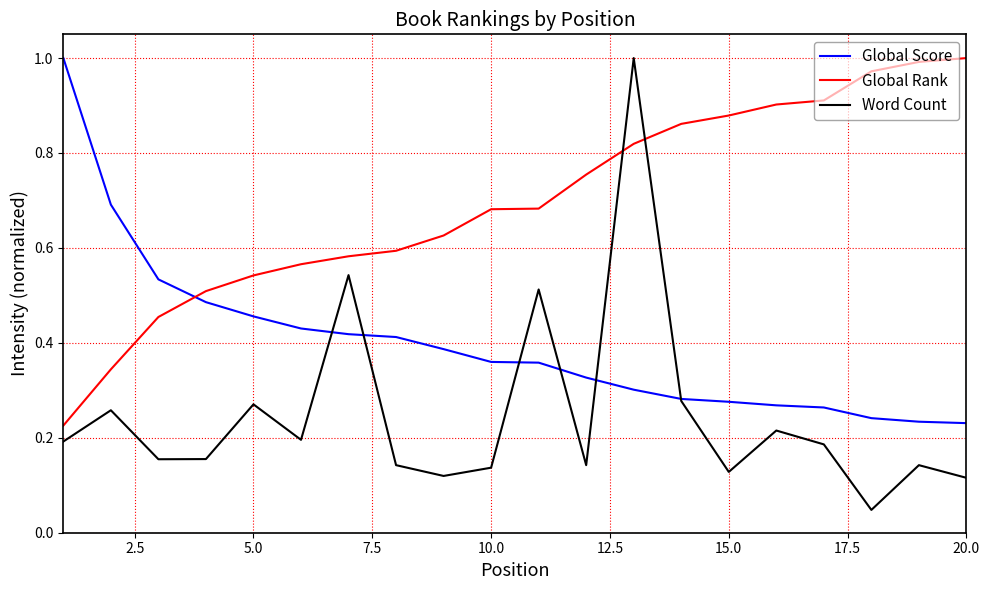

List the series in order of their overall mean, lowest first.

Word Count, Global Score, Global Rank